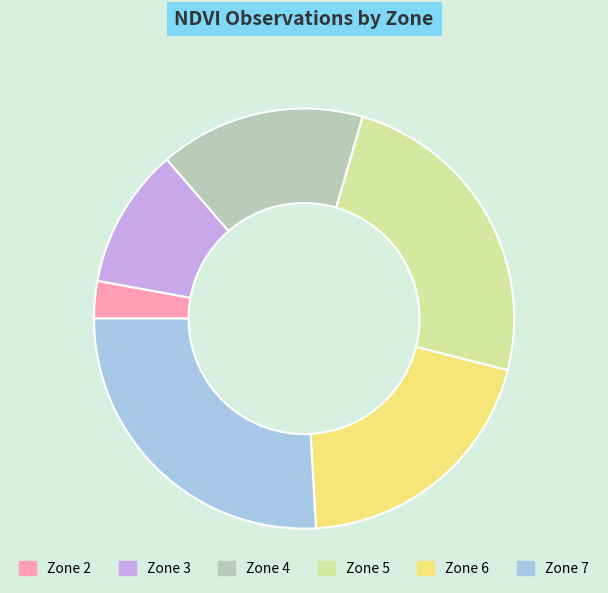

Combined, do Zone 3 and Zone 5 account for over 50%?

No